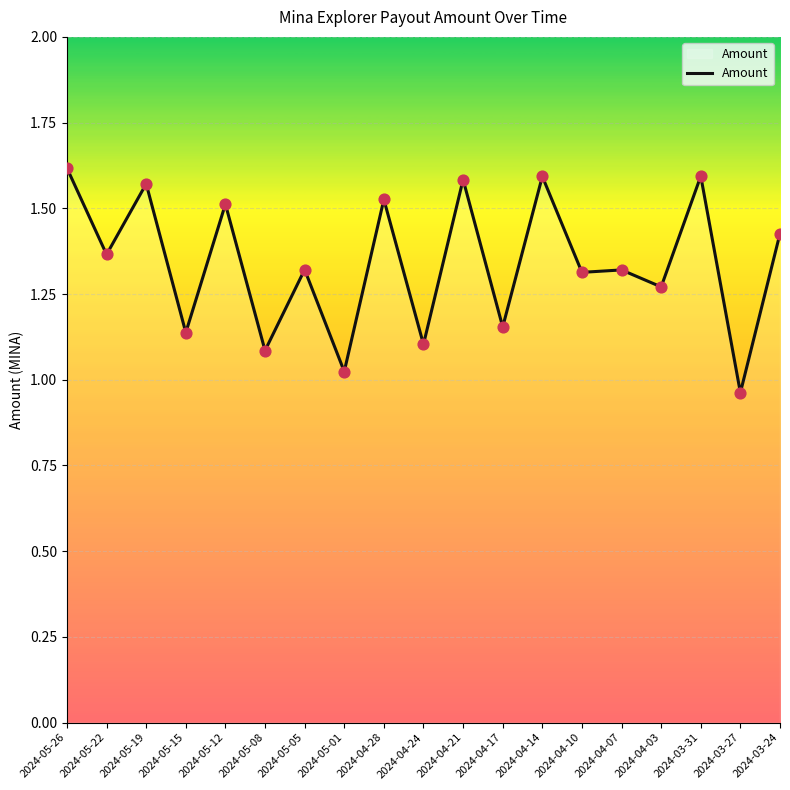

Between 2024-04-17 and 2024-05-08, which is larger?

2024-04-17